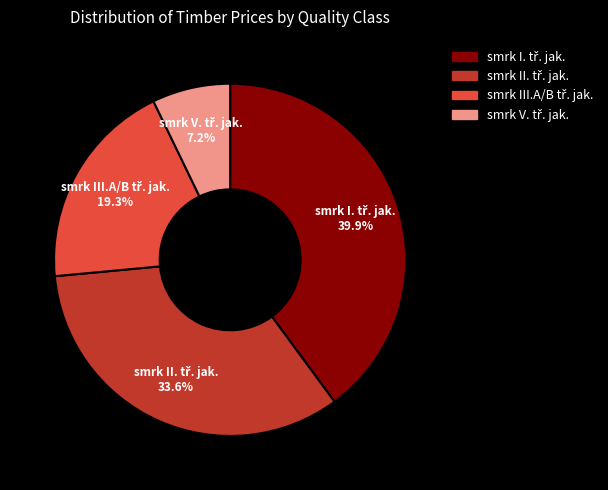

Is there any slice that represents more than half of the pie?

No